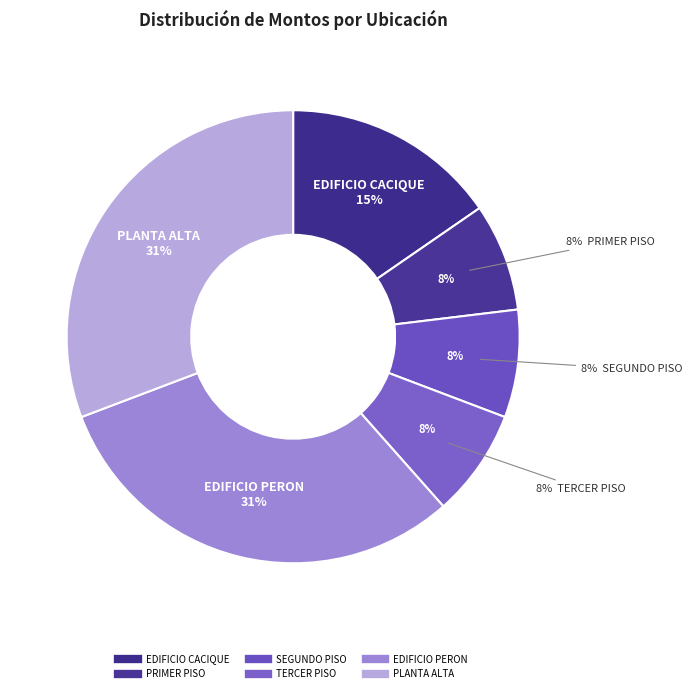

What percentage is the PLANTA ALTA slice, to the nearest percent?

31%